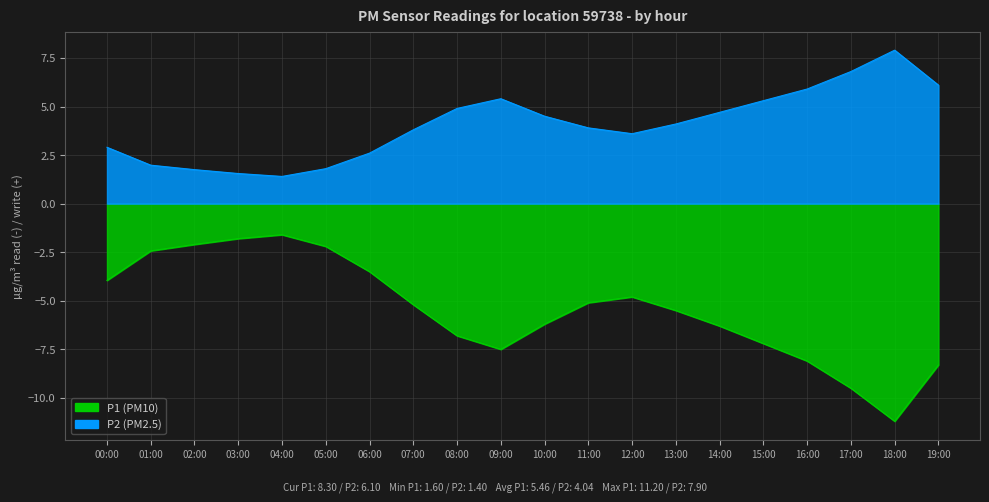

Reading left to right, what are all the values shown in this chart?

P1: 00:00=-4.0	01:00=-2.4	02:00=-2.1	03:00=-1.8	04:00=-1.6	05:00=-2.2	06:00=-3.5	07:00=-5.2	08:00=-6.8	09:00=-7.5	10:00=-6.2	11:00=-5.1	12:00=-4.8	13:00=-5.5	14:00=-6.3	15:00=-7.2	16:00=-8.1	17:00=-9.5	18:00=-11.2	19:00=-8.3
P2: 00:00=2.9	01:00=2.0	02:00=1.8	03:00=1.6	04:00=1.4	05:00=1.8	06:00=2.6	07:00=3.8	08:00=4.9	09:00=5.4	10:00=4.5	11:00=3.9	12:00=3.6	13:00=4.1	14:00=4.7	15:00=5.3	16:00=5.9	17:00=6.8	18:00=7.9	19:00=6.1